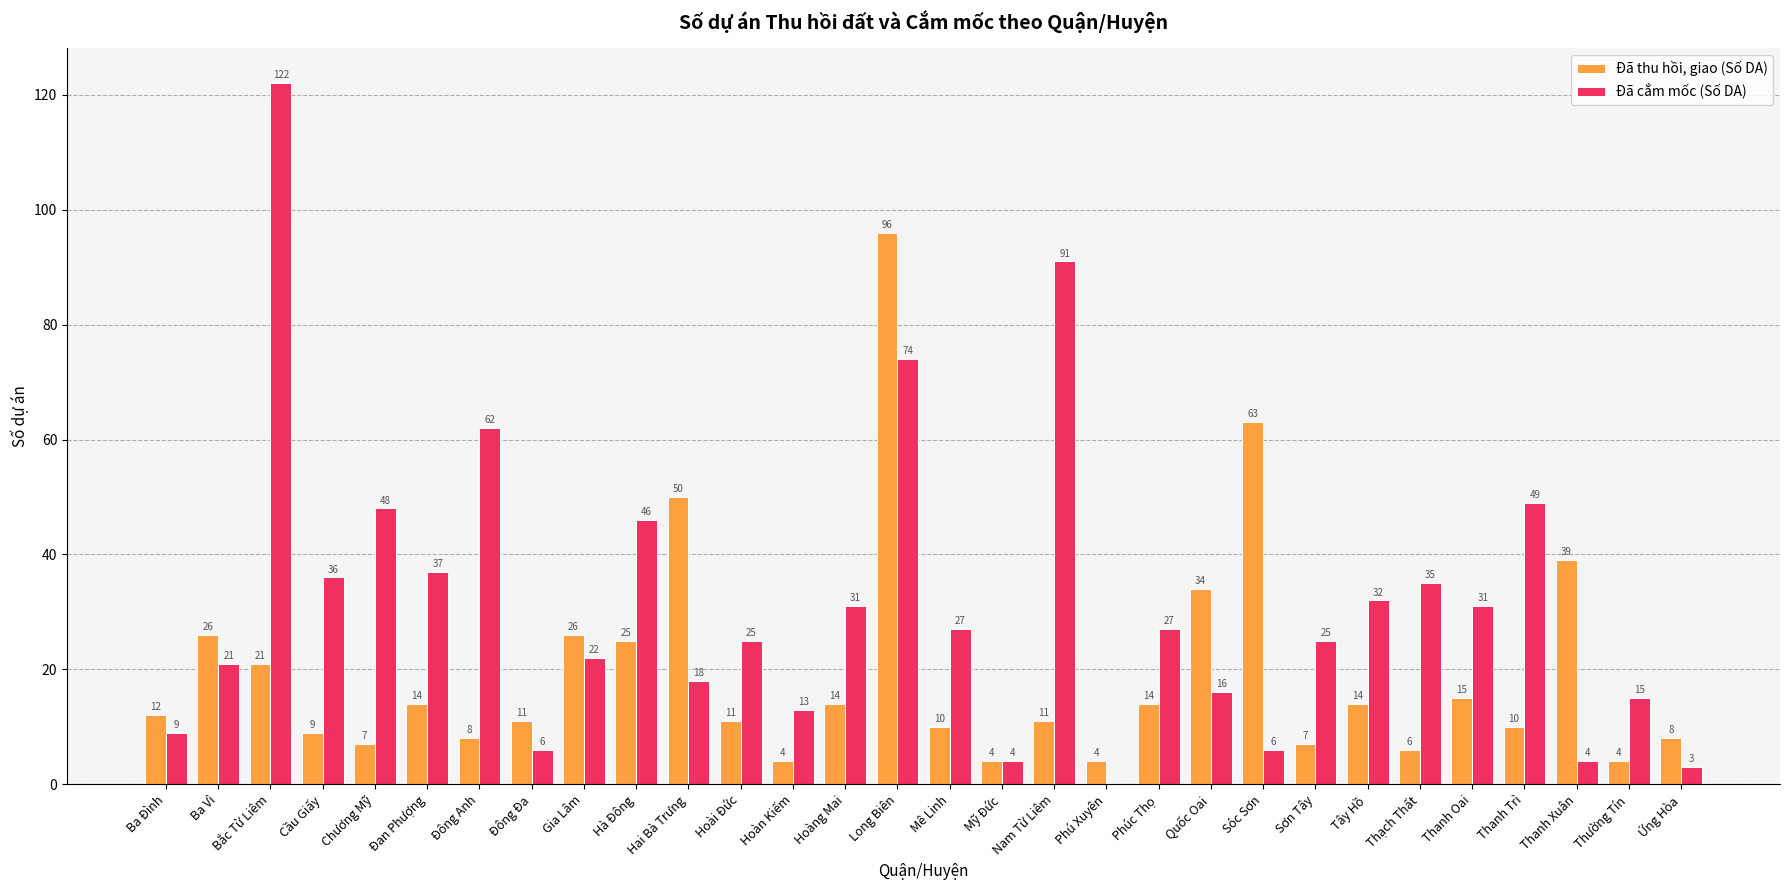

At which label does Đã cắm mốc (Số DA) first exceed 27?

Bắc Từ Liêm